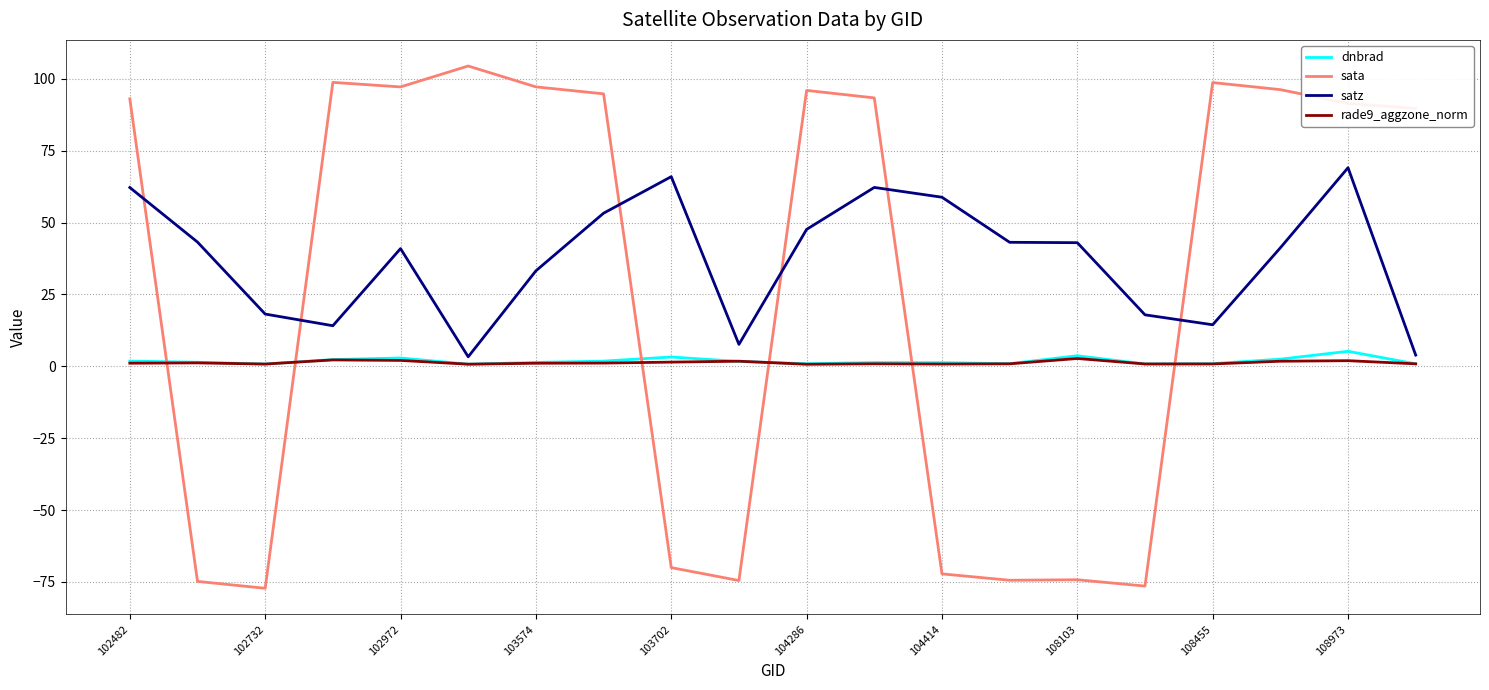

Which series ends up on top after the final intersection of satz and sata?

sata